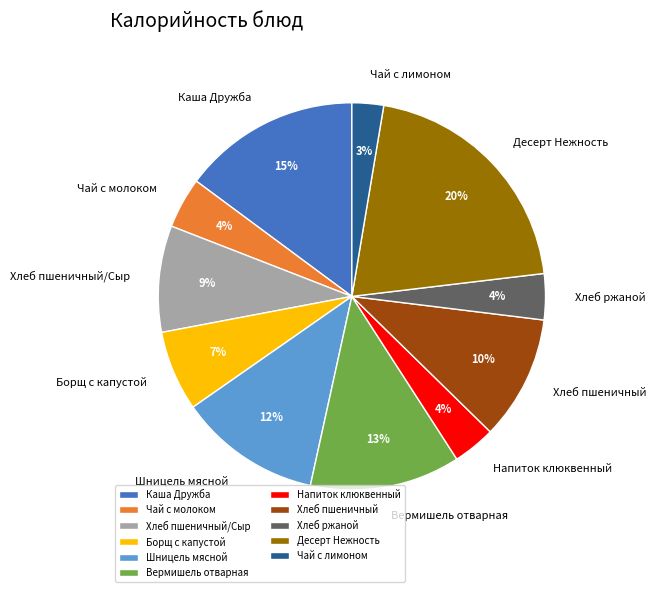

Do Хлеб пшеничный and Шницель мясной together represent more than half of the pie?

No